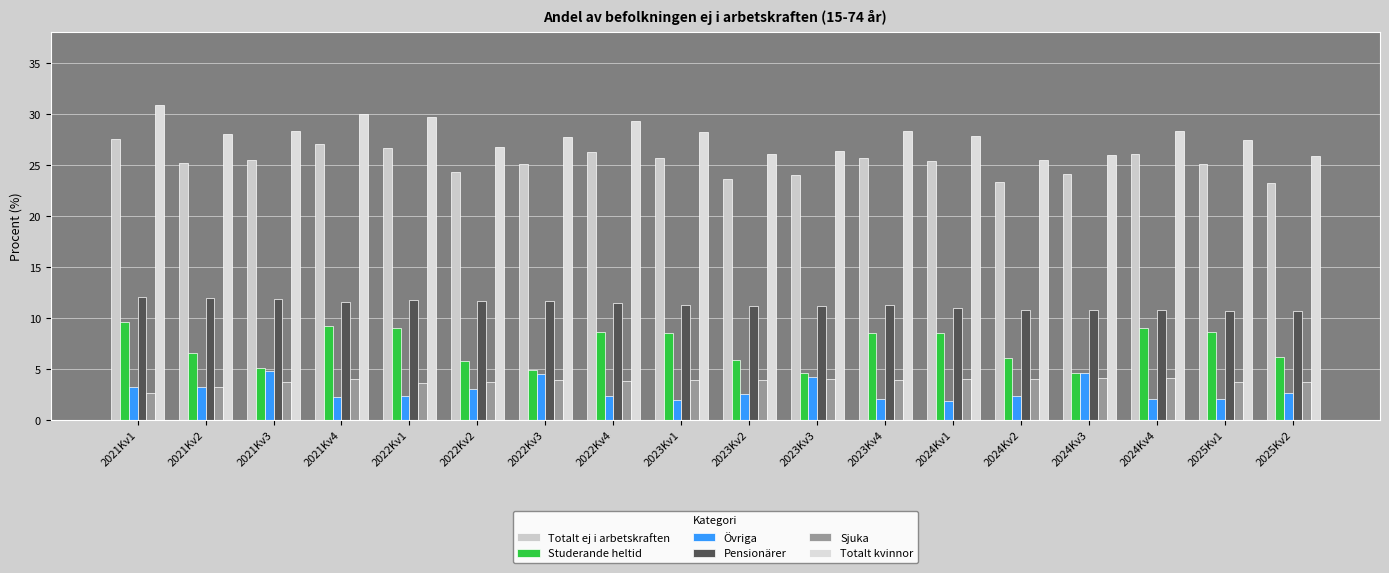

How many groups of bars are there?

18